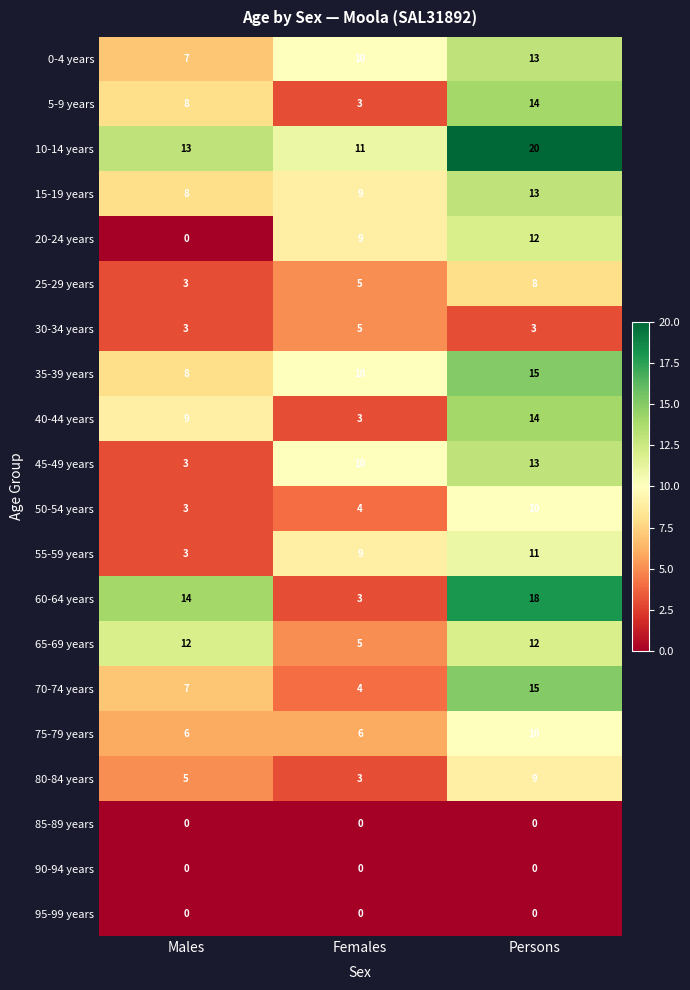

Is it true that 10-14 years equals 11 at Females?

True